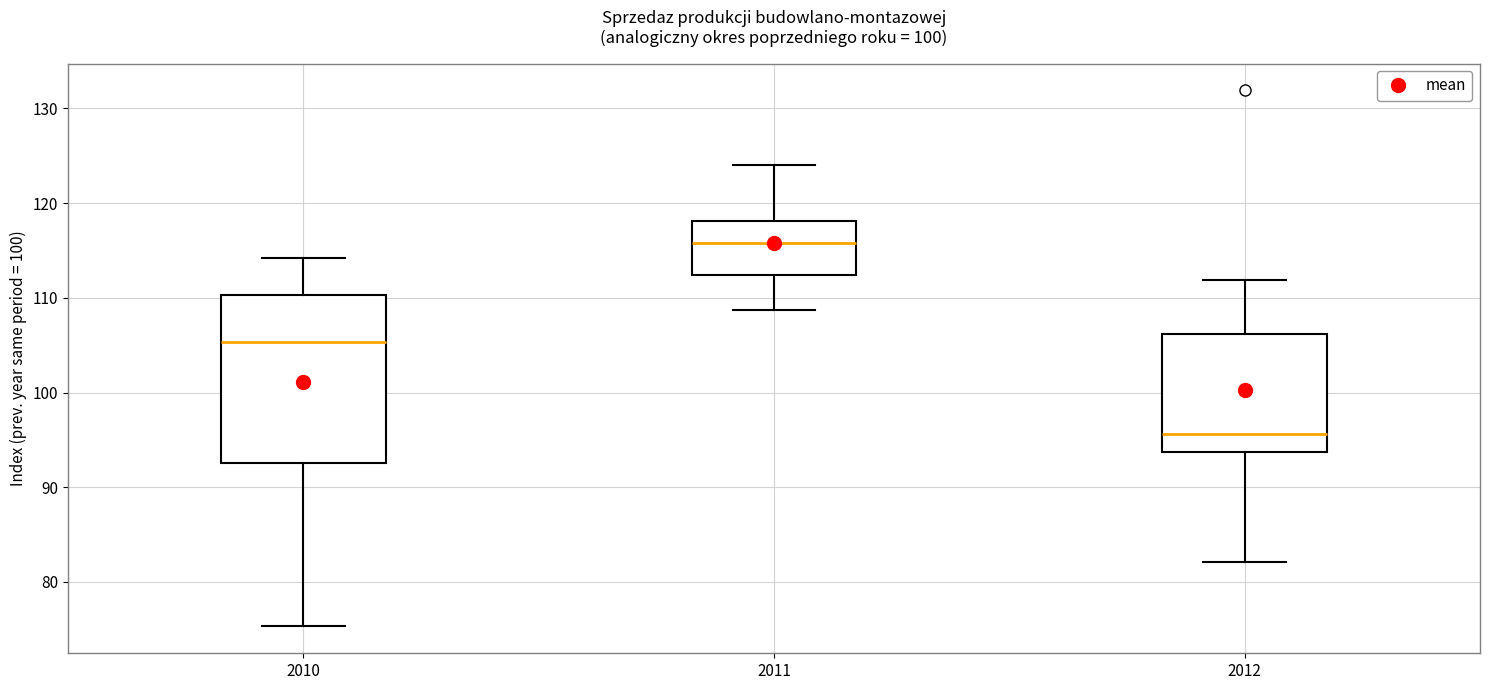

Reading left to right, read every box against the y-axis: the position of its median line, the range the box covers, and the ends of its whiskers. The values are not printed on the chart, so give them approximately, as read against the axis.

2010: median 105, box 93 to 110, whiskers 75 to 114
2011: median 116, box 112 to 118, whiskers 109 to 124
2012: median 96, box 94 to 106, whiskers 82 to 112